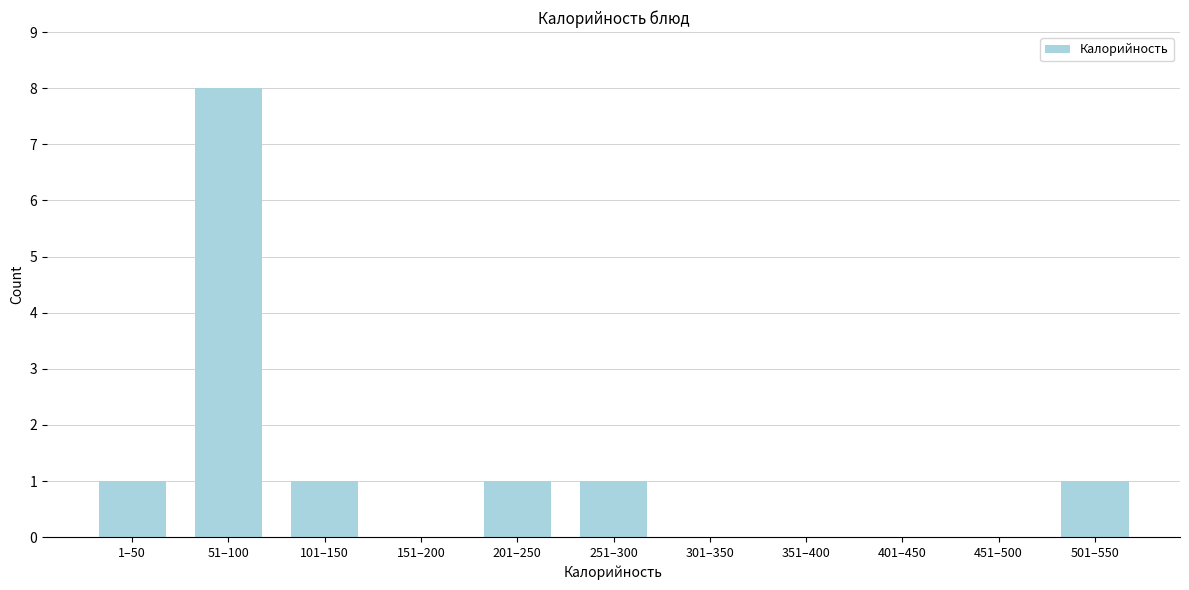

Reading left to right, transcribe all the data shown in this chart.

1–50=1	51–100=8	101–150=1	151–200=0	201–250=1	251–300=1	301–350=0	351–400=0	401–450=0	451–500=0	501–550=1